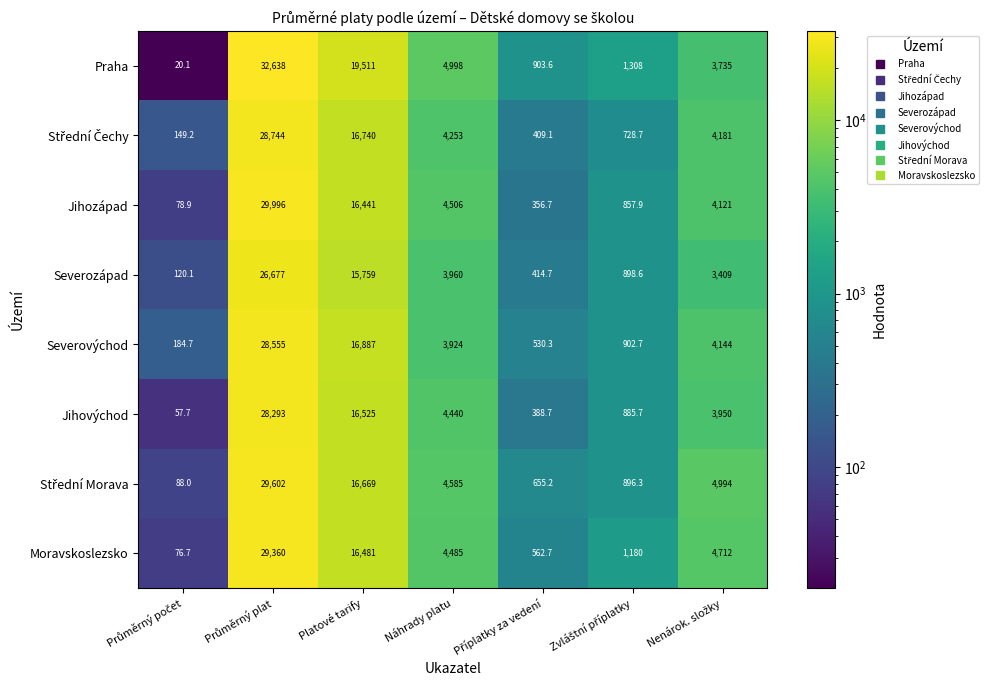

At which label is Jihovýchod closest to 14175?

Platové tarify